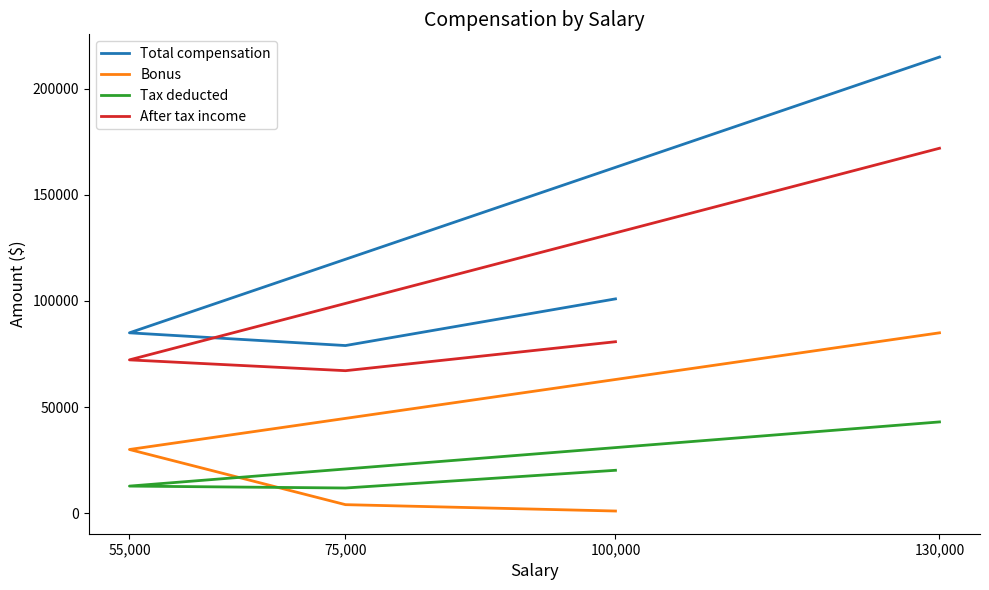

True or false: After tax income and Total compensation cross at least once.

False